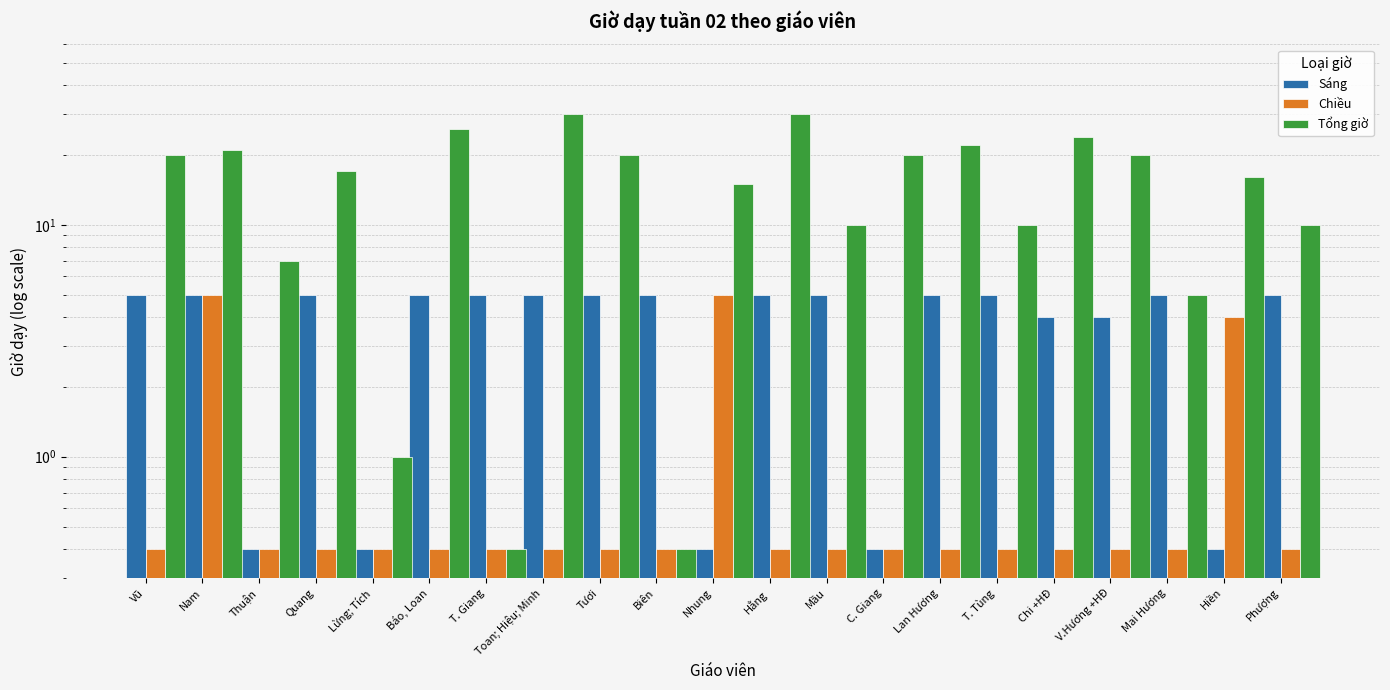

Is it true that Tổng giờ equals 35.9 at Mai Hương?

False